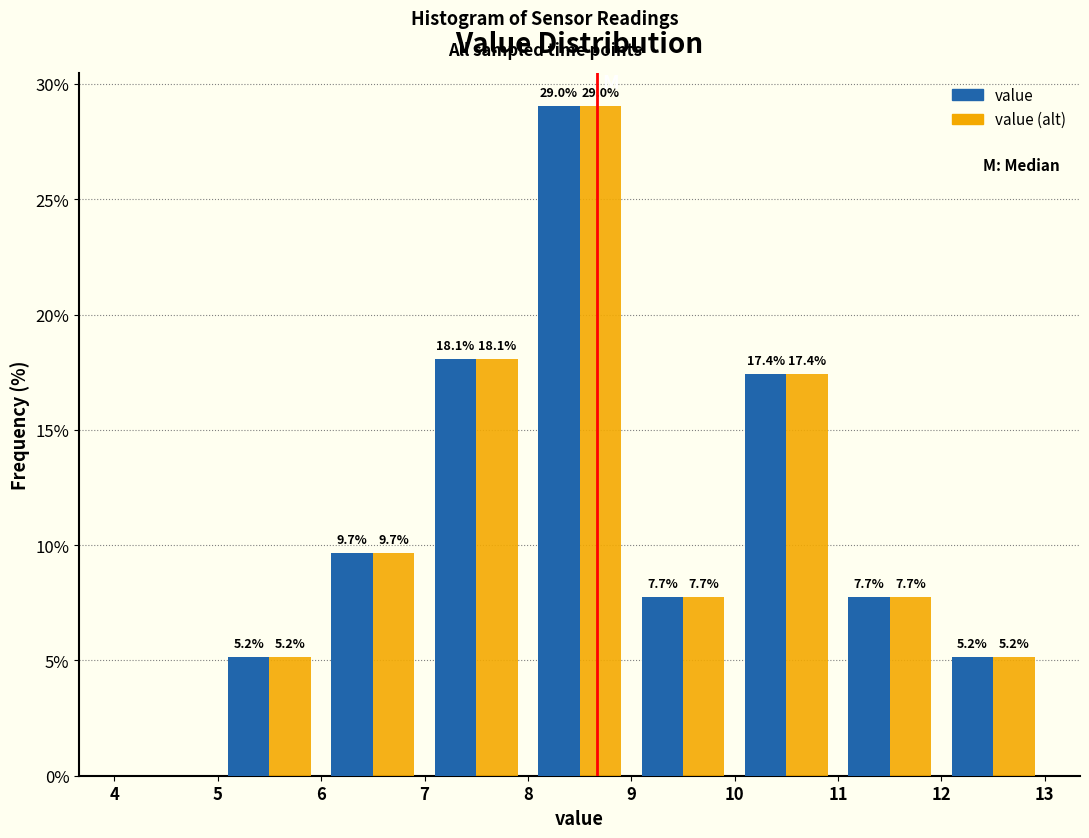

In the value series, which range on the x-axis has the tallest bar?

8 to 9